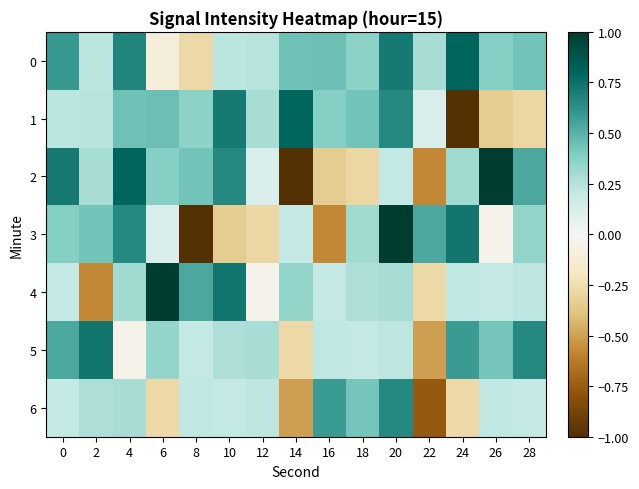

What is the greatest value displayed?

1.0